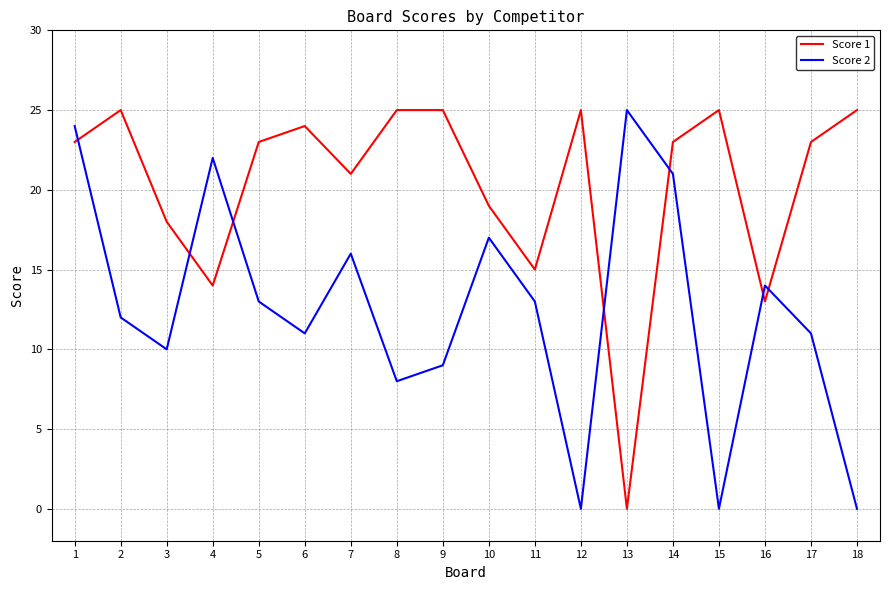

True or false: Score 2 has a value of 12 at 2.

True